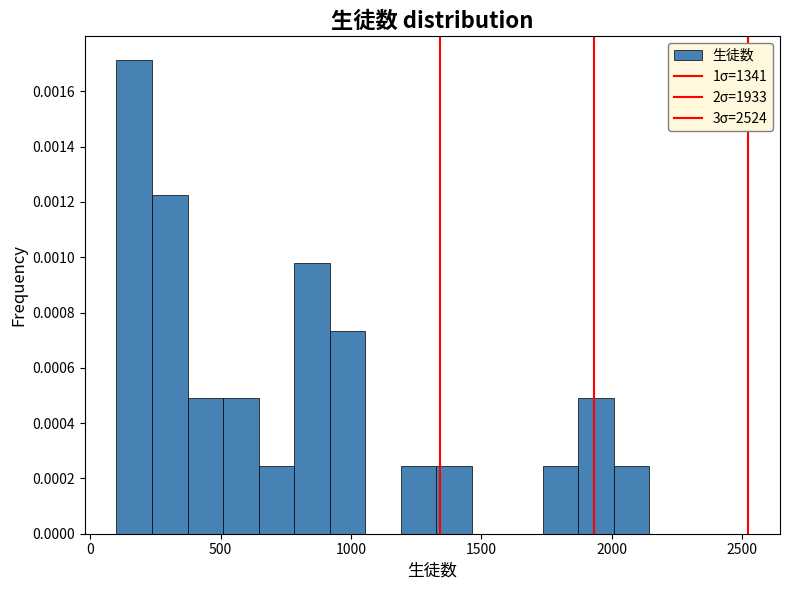

Read against the x-axis, roughly where is the centre of the tallest bar?

150